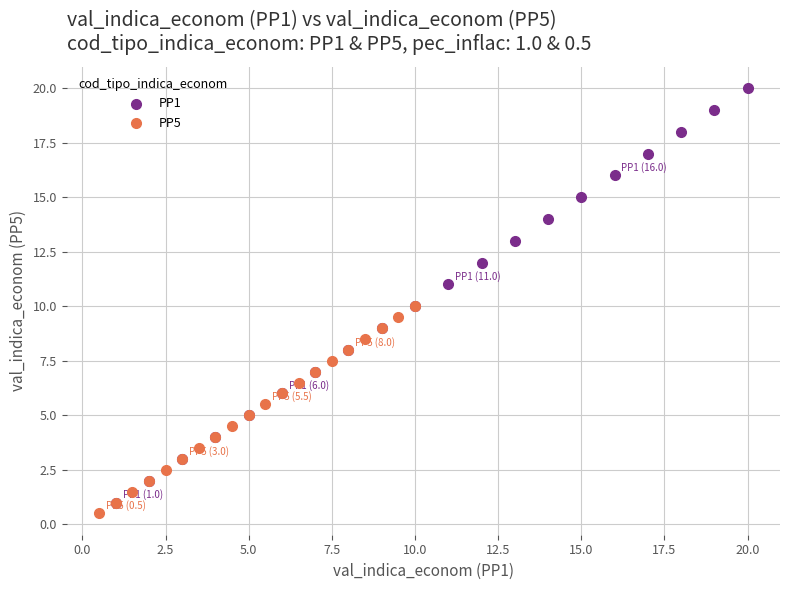

What are all the series names shown in the legend?

PP1, PP5